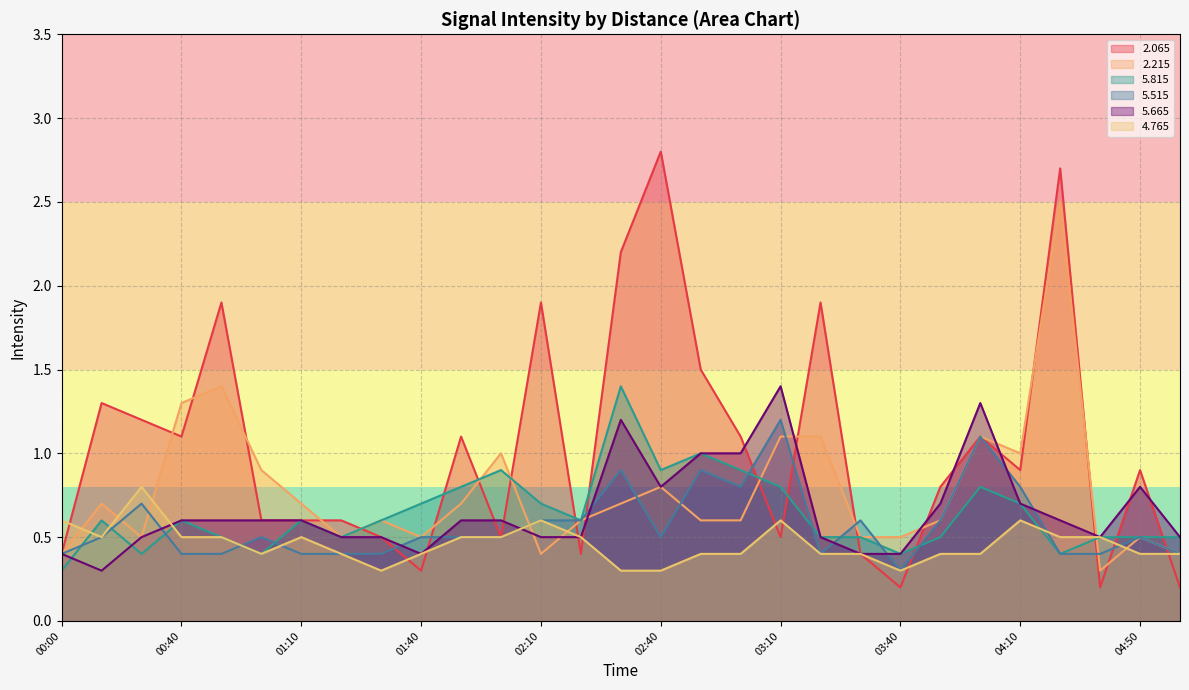

Rank the series by their maximum value, from lowest to highest.

  4.765,   5.515,   5.815,   5.665,   2.215,   2.065